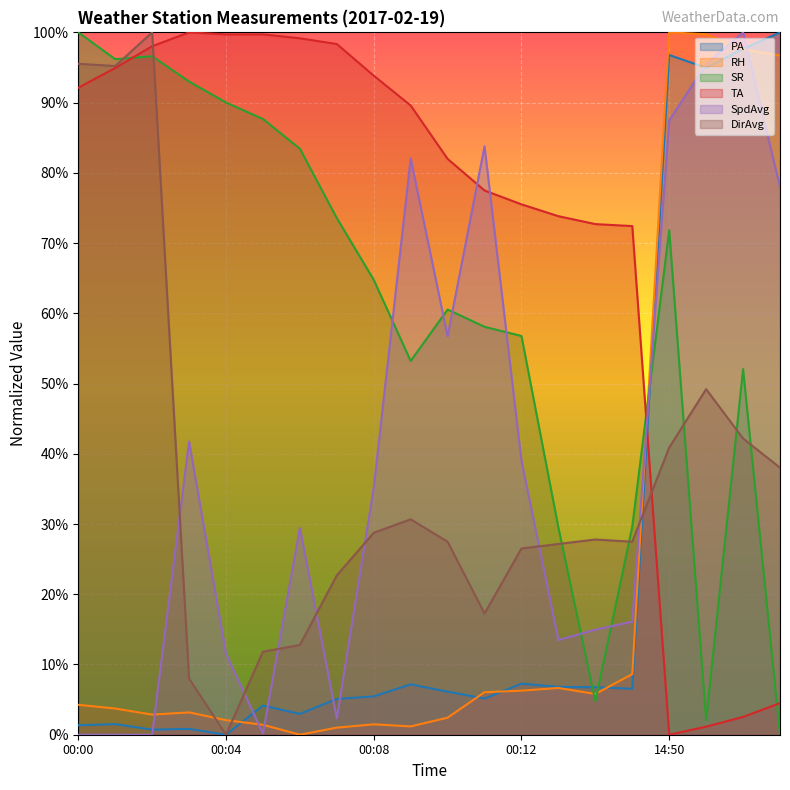

How many data points in TA are less than 89?

10